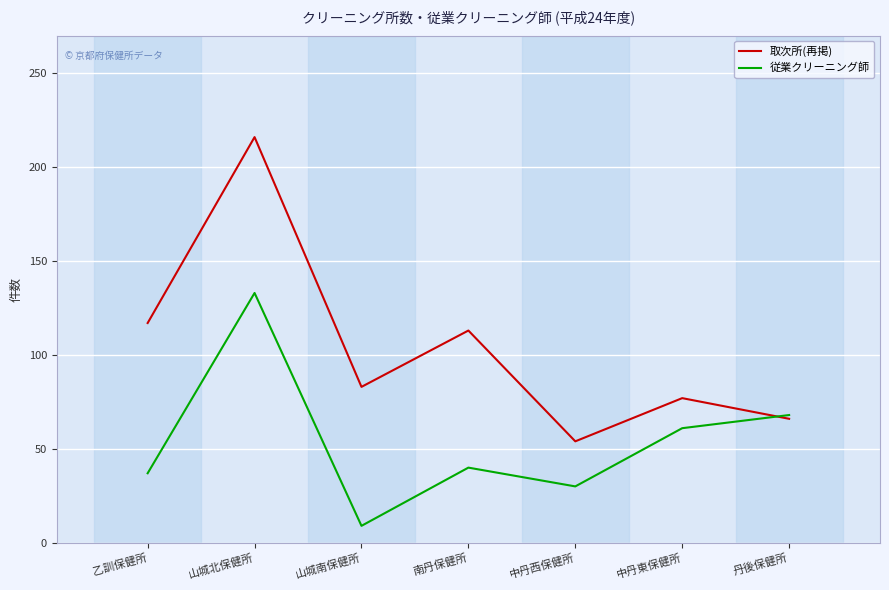

What position from the left is 丹後保健所?

7